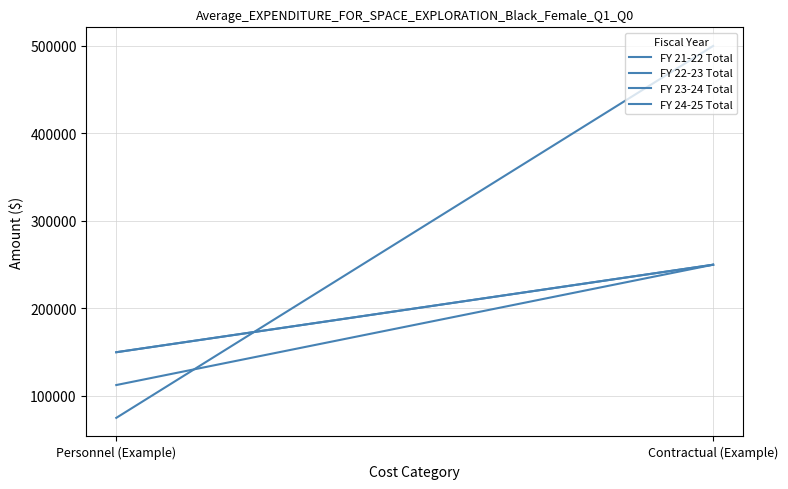

What are all the series names shown in the legend?

FY 21-22 Total, FY 22-23 Total, FY 23-24 Total, FY 24-25 Total